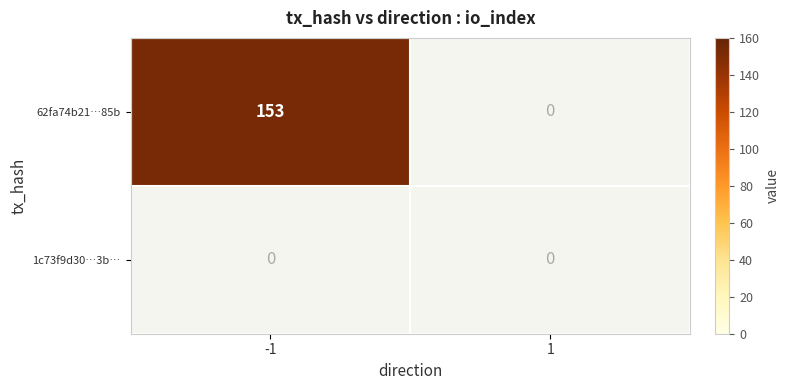

What is the greatest value displayed?

153